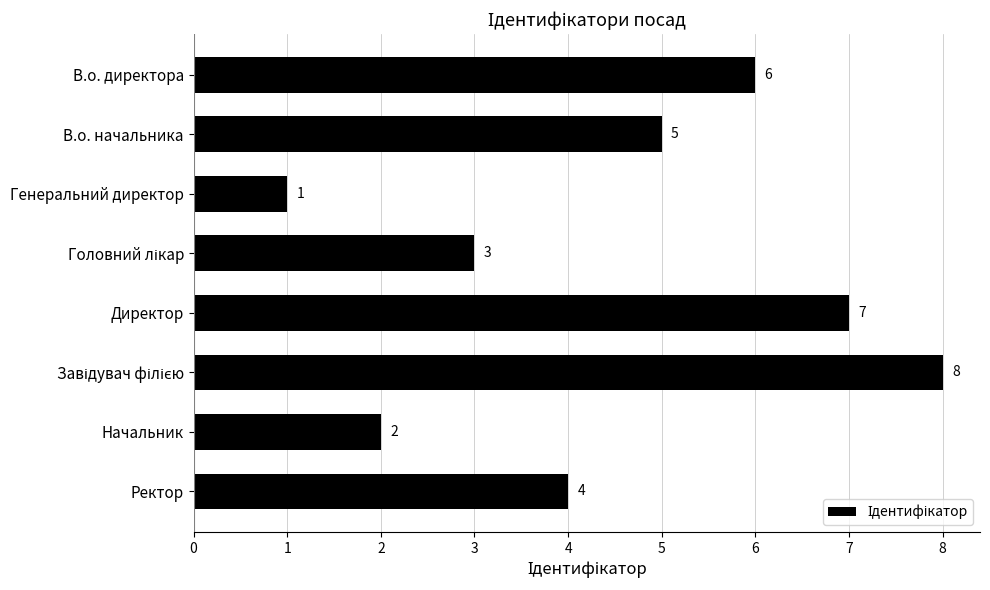

Reading top to bottom, what are all the values shown in this chart?

6	5	1	3	7	8	2	4